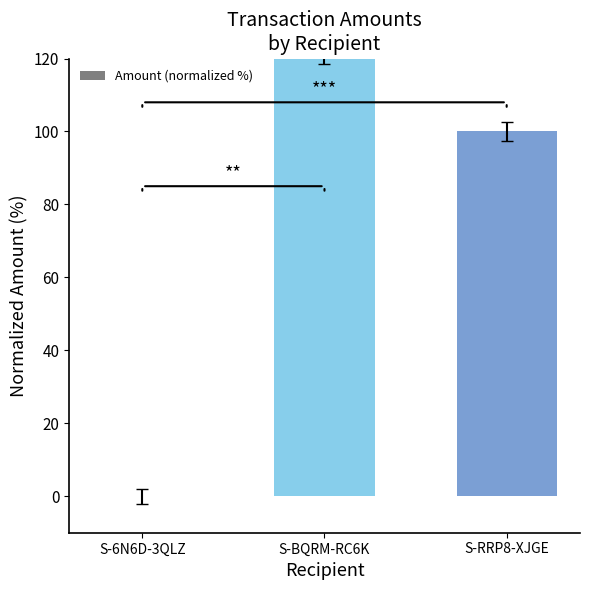

What is the sum of the values at S-6N6D-3QLZ and S-BQRM-RC6K?

122.1